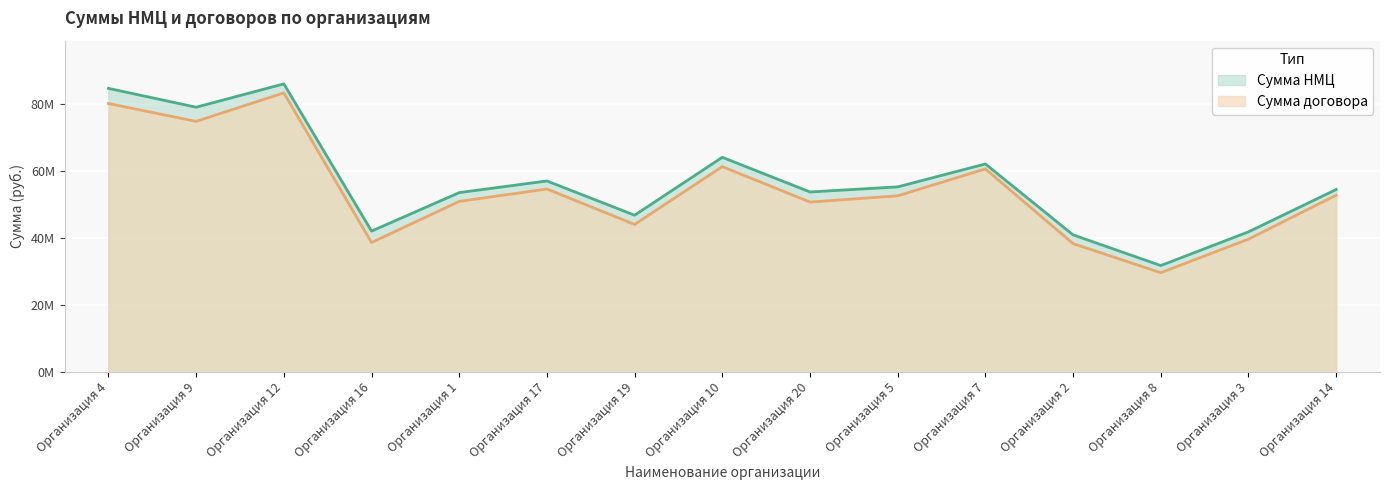

Rank the series by their average value, from lowest to highest.

Сумма договора, Сумма НМЦ